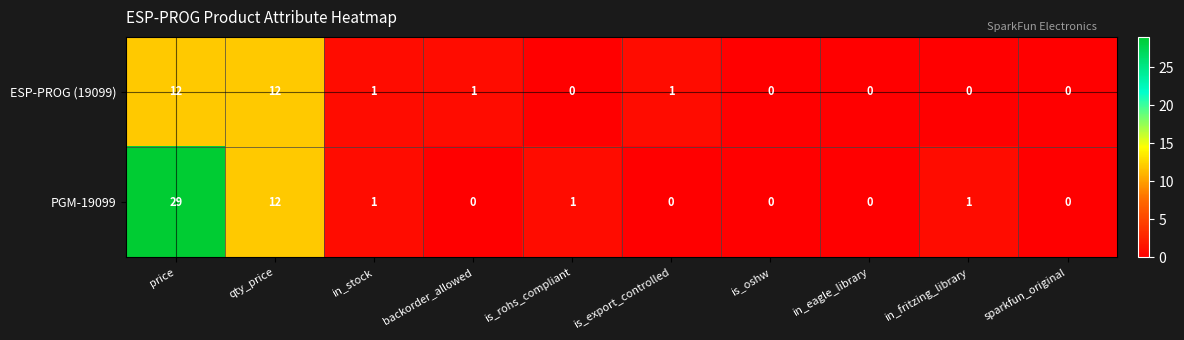

How many series are shown in this chart?

2